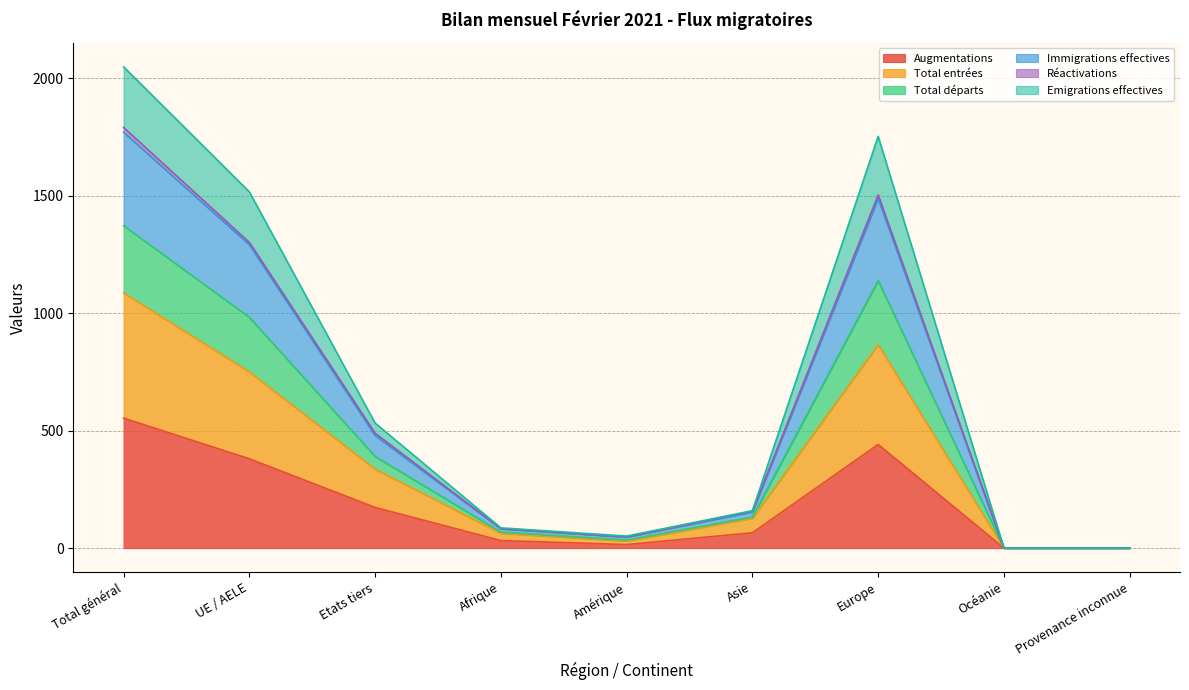

At which category does Total départs reach its first local peak?

Europe